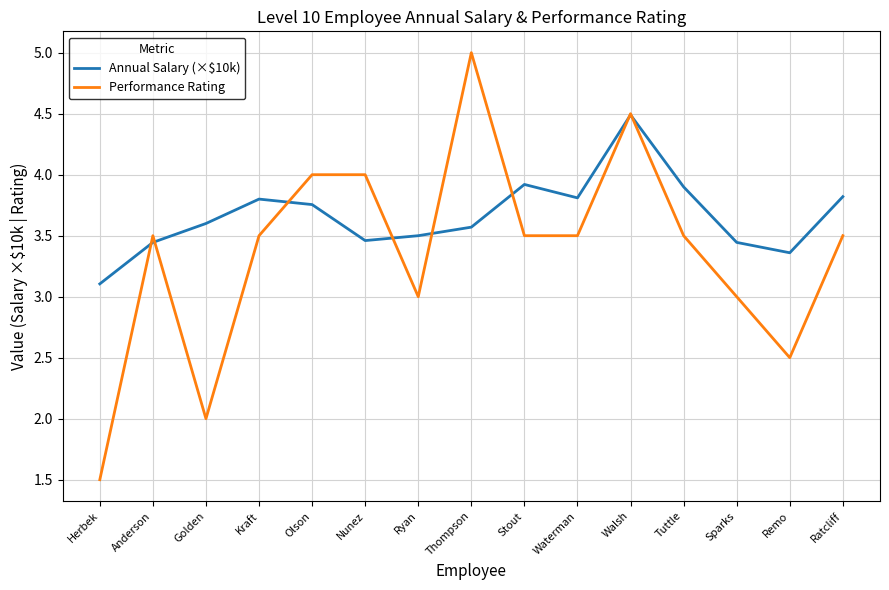

Which series has the largest total across all categories?

Annual Salary (×$10k)